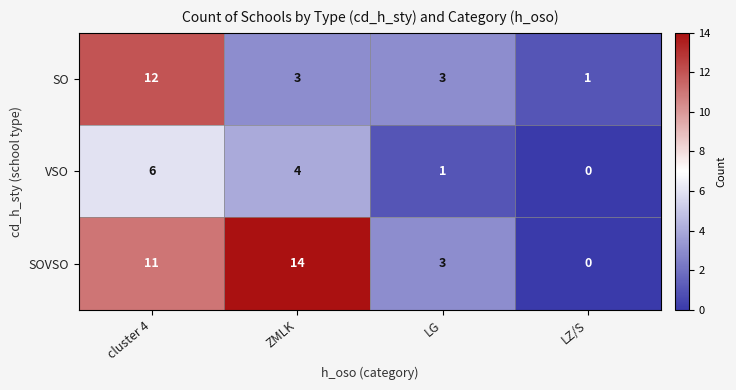

True or false: VSO has a value of 0 at LZ/S.

True